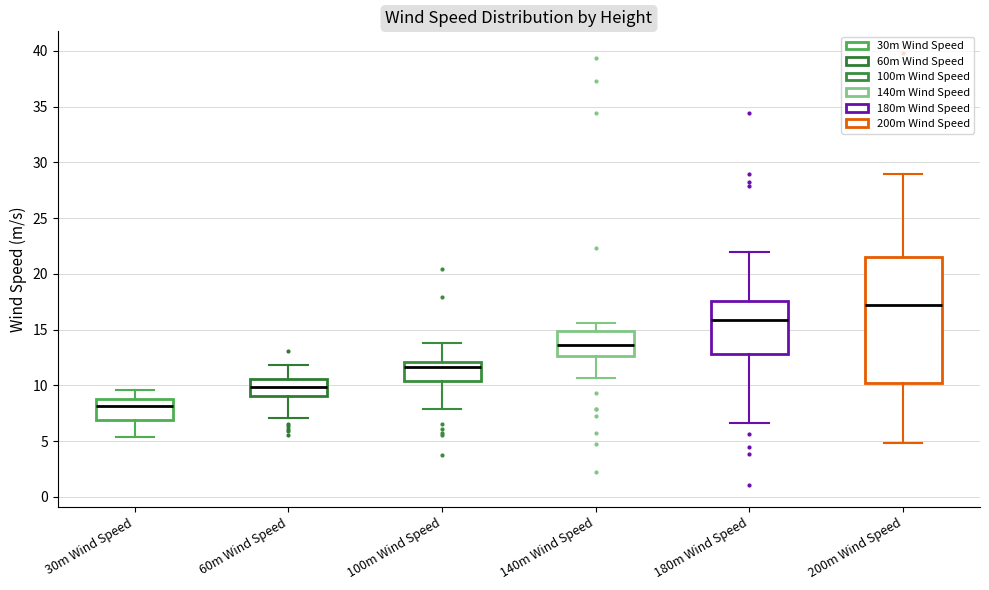

Comparing the boxes themselves (not the whiskers), which one is the tallest?

200m Wind Speed